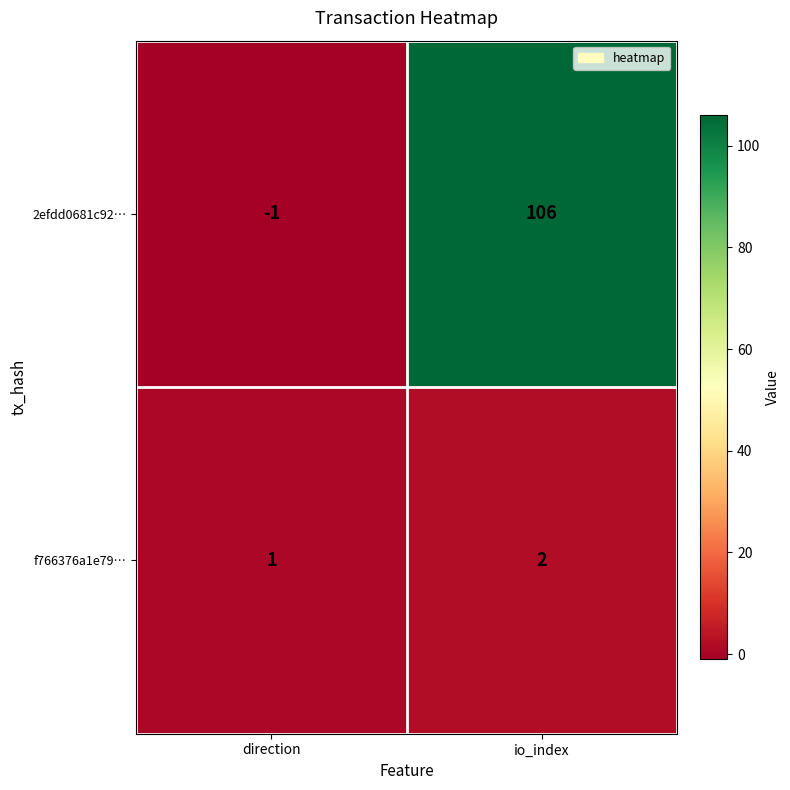

Where is f766376a1e79… nearest to the value 1?

direction